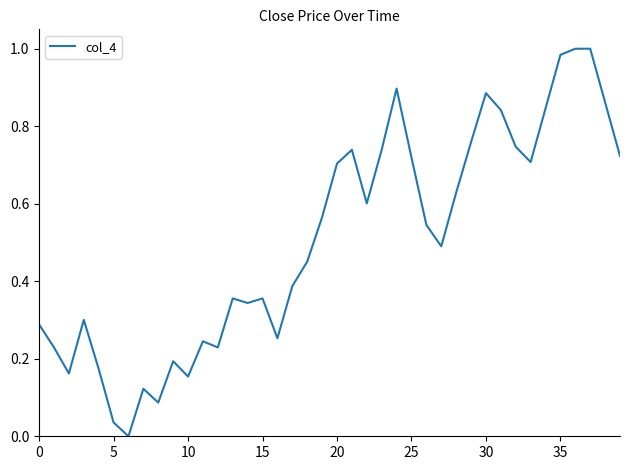

True or false: the data shows 0.1 at 10.

False